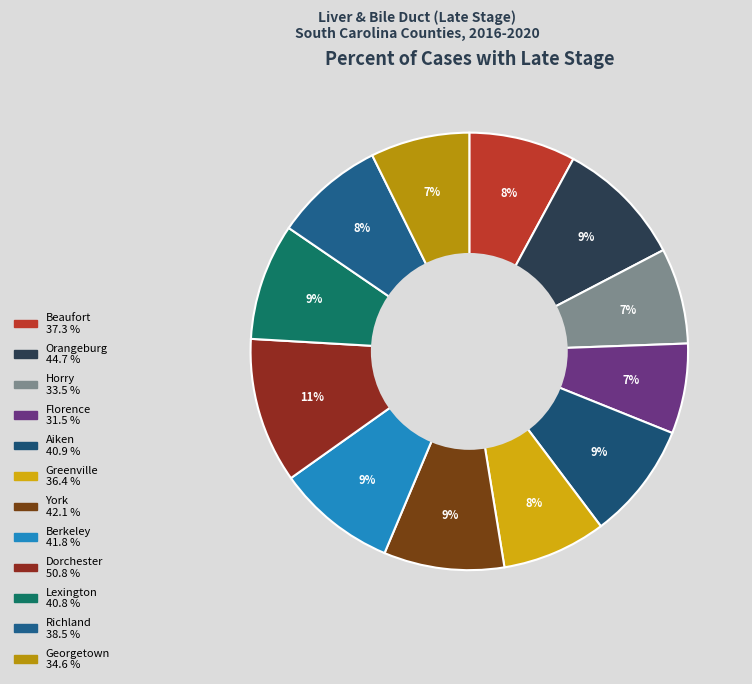

How many slices are in this pie chart?

12